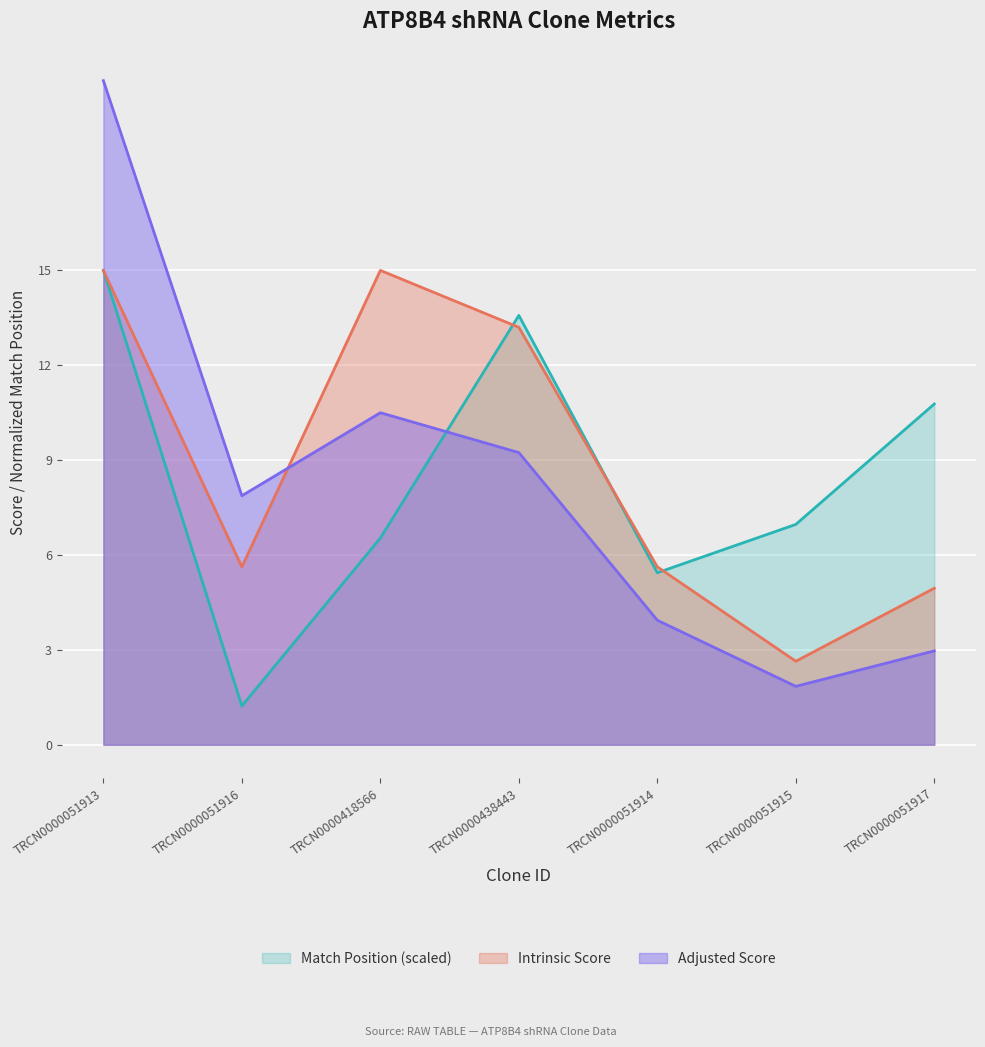

Which has a higher value, TRCN0000051915 or TRCN0000418566?

TRCN0000051915